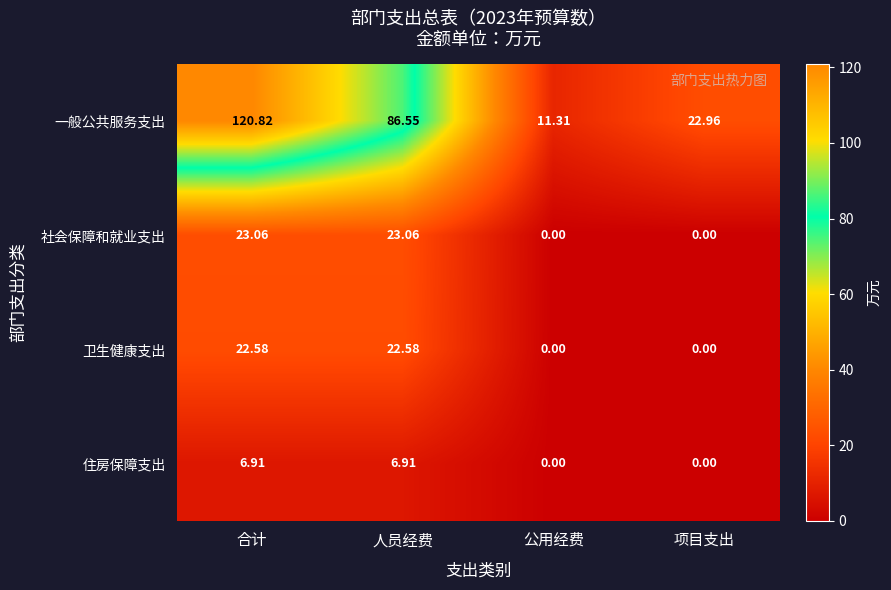

What is the total value across all series at 人员经费?

139.1